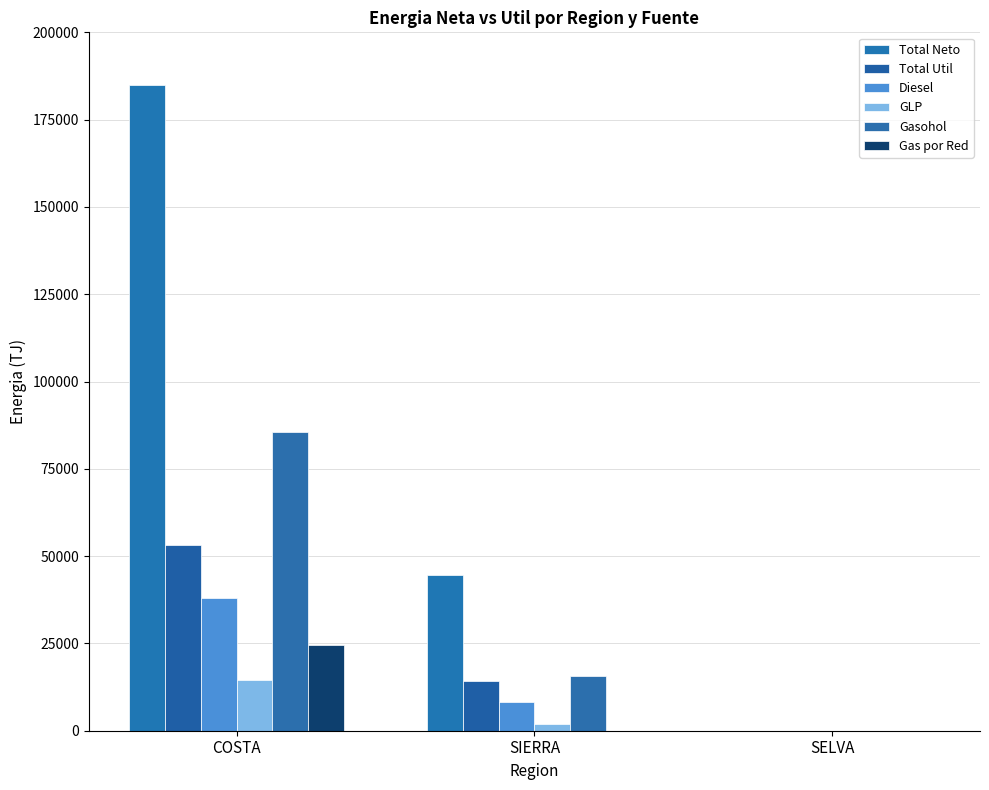

What is the approximate value of Diesel at COSTA?

37959.8